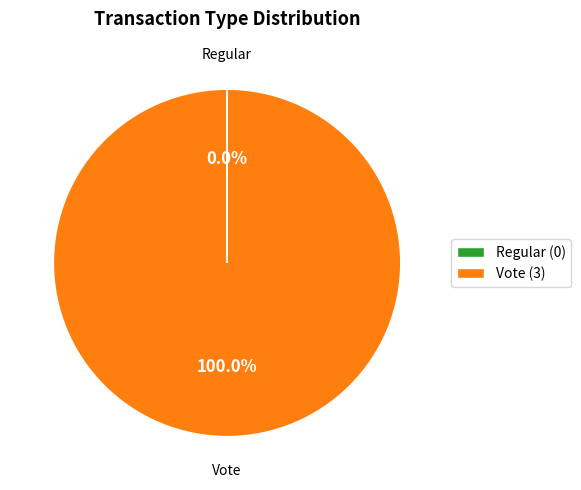

Is there a majority slice in this chart?

Yes